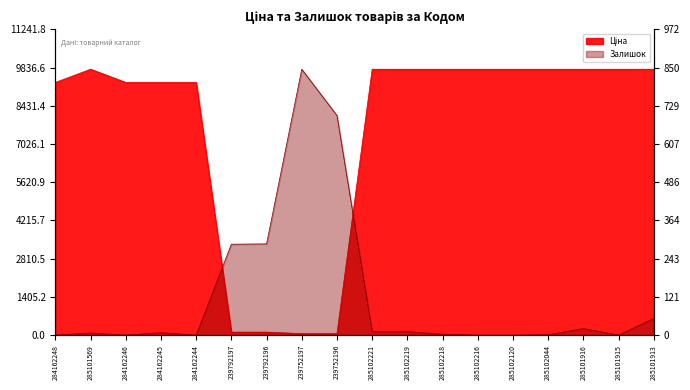

How many lines are shown in the chart?

2